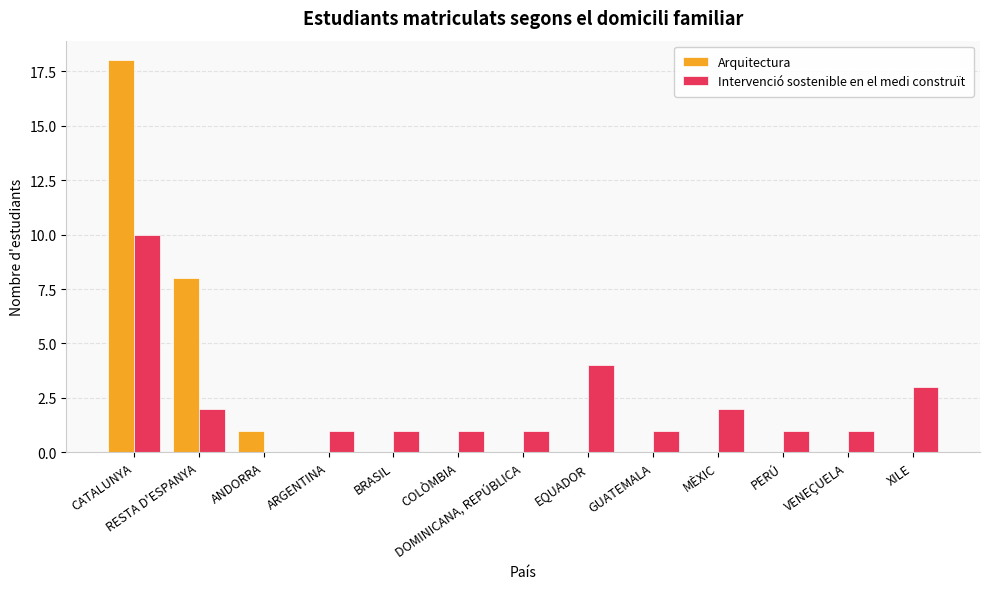

What are all the series names shown in the legend?

Arquitectura, Intervenció sostenible en el medi construït